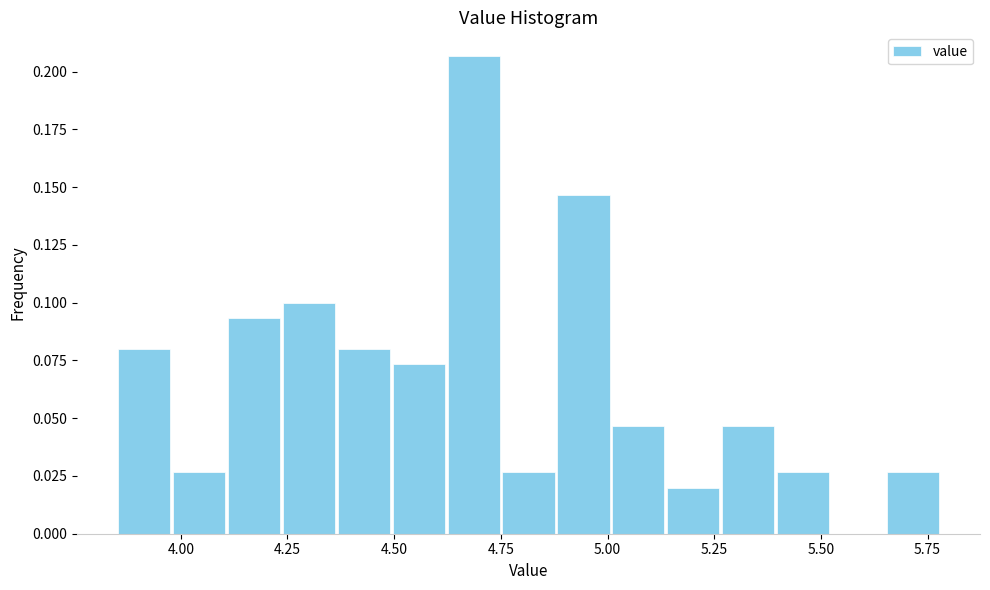

Read against the x-axis, roughly where is the centre of the tallest bar?

4.70